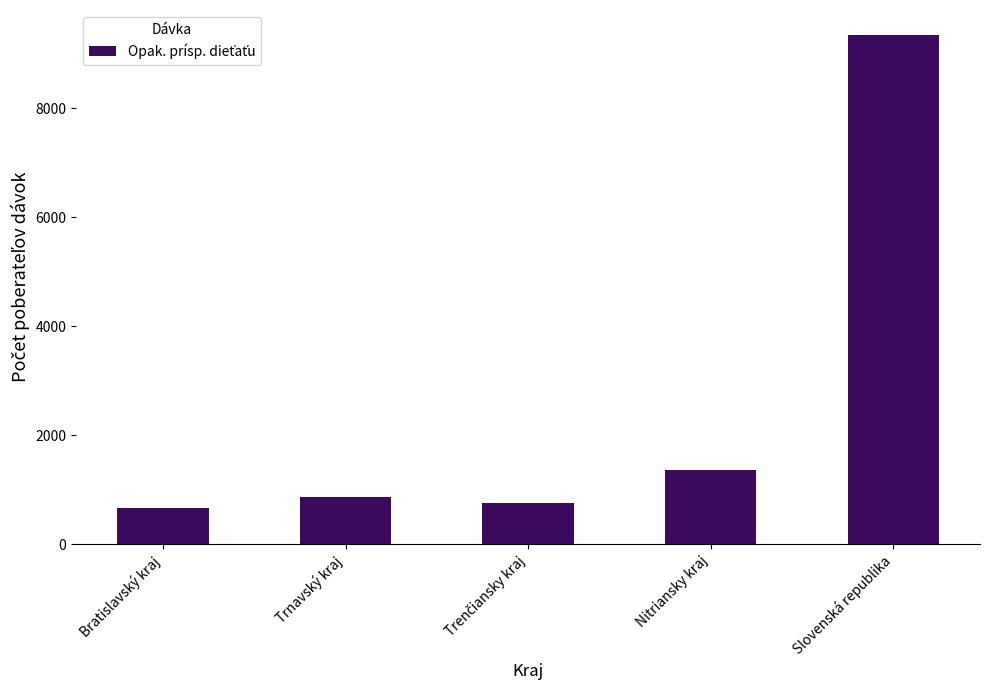

Approximately how many times larger is the value at Trnavský kraj compared to Slovenská republika?

0.1